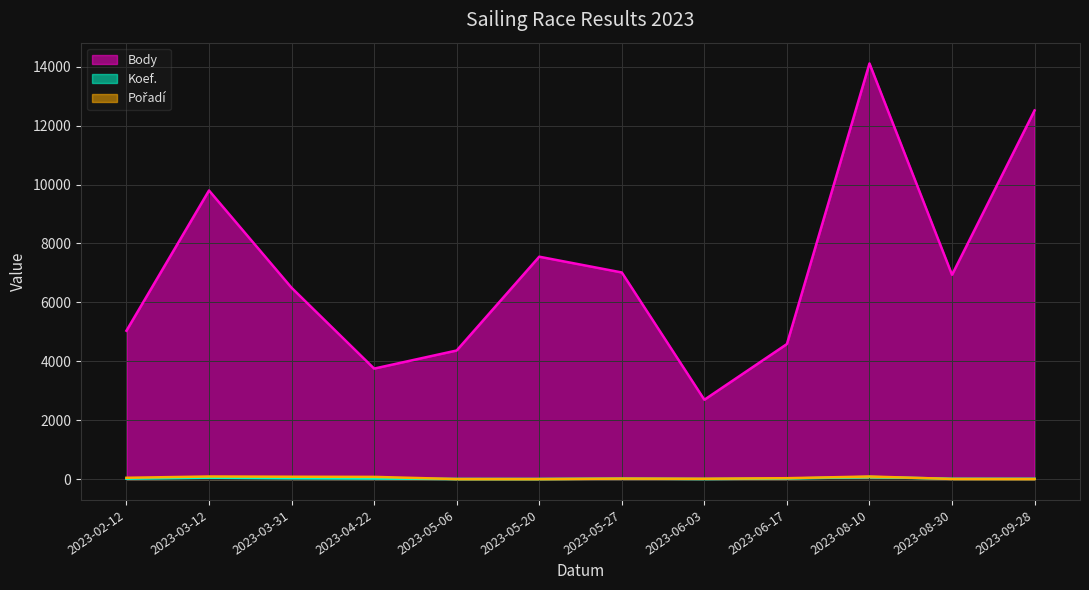

Rank the series by their maximum value, from highest to lowest.

Body, Pořadí, Koef.